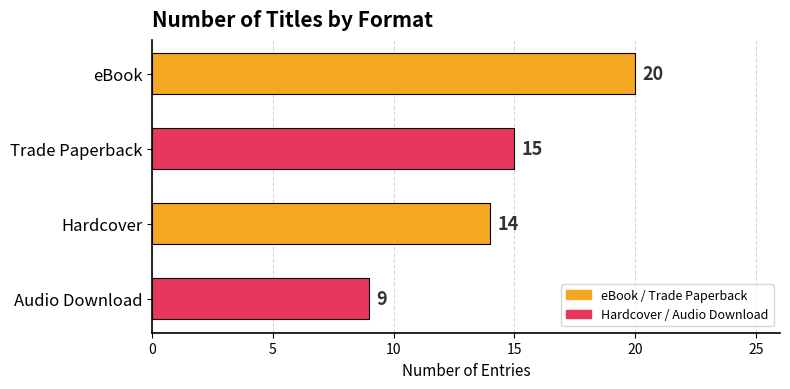

The value at Trade Paperback is 4. True or false?

False